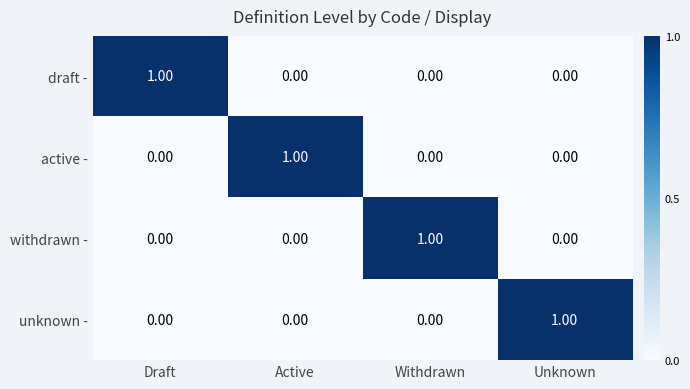

Count the number of data series in this chart.

4